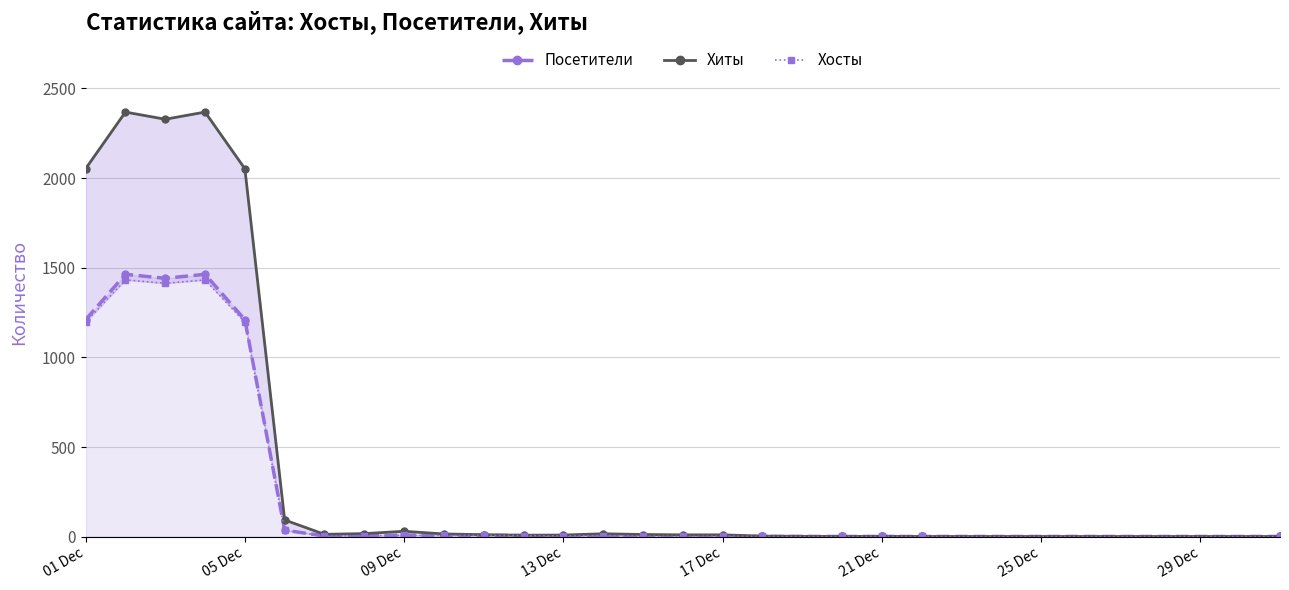

Which has a higher value, 29 Dec or 12?

29 Dec